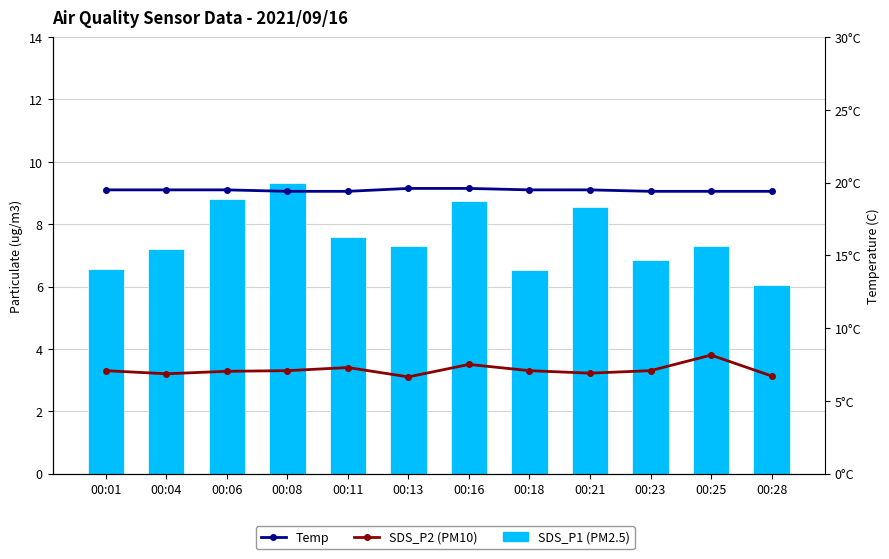

Which has a higher value, 00:04 or 00:16?

00:16